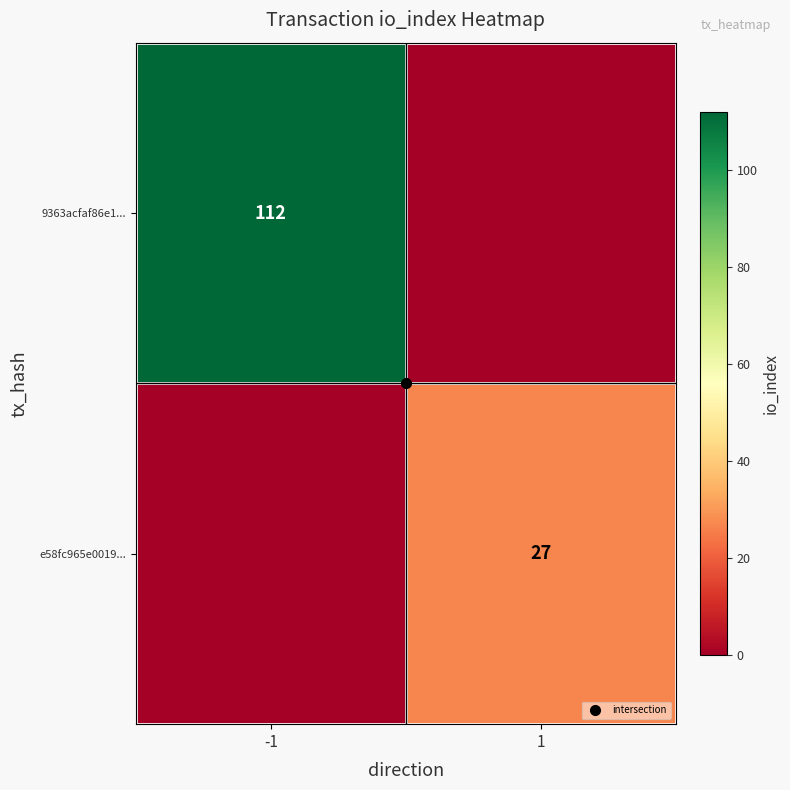

Which category has the highest value in the 9363acfaf86e1... series?

-1